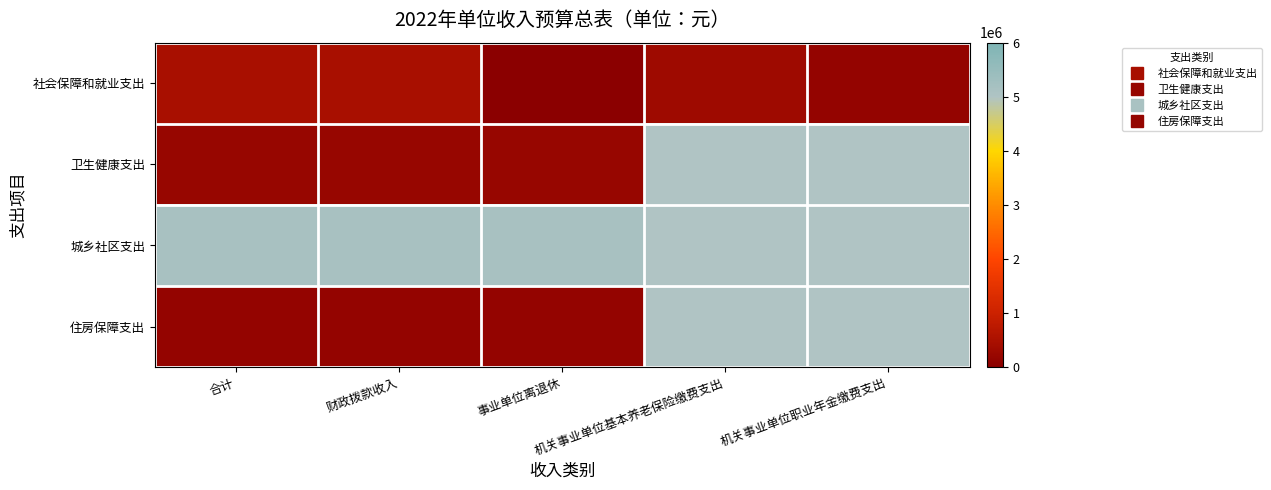

Which label corresponds to the largest value in the chart?

合计